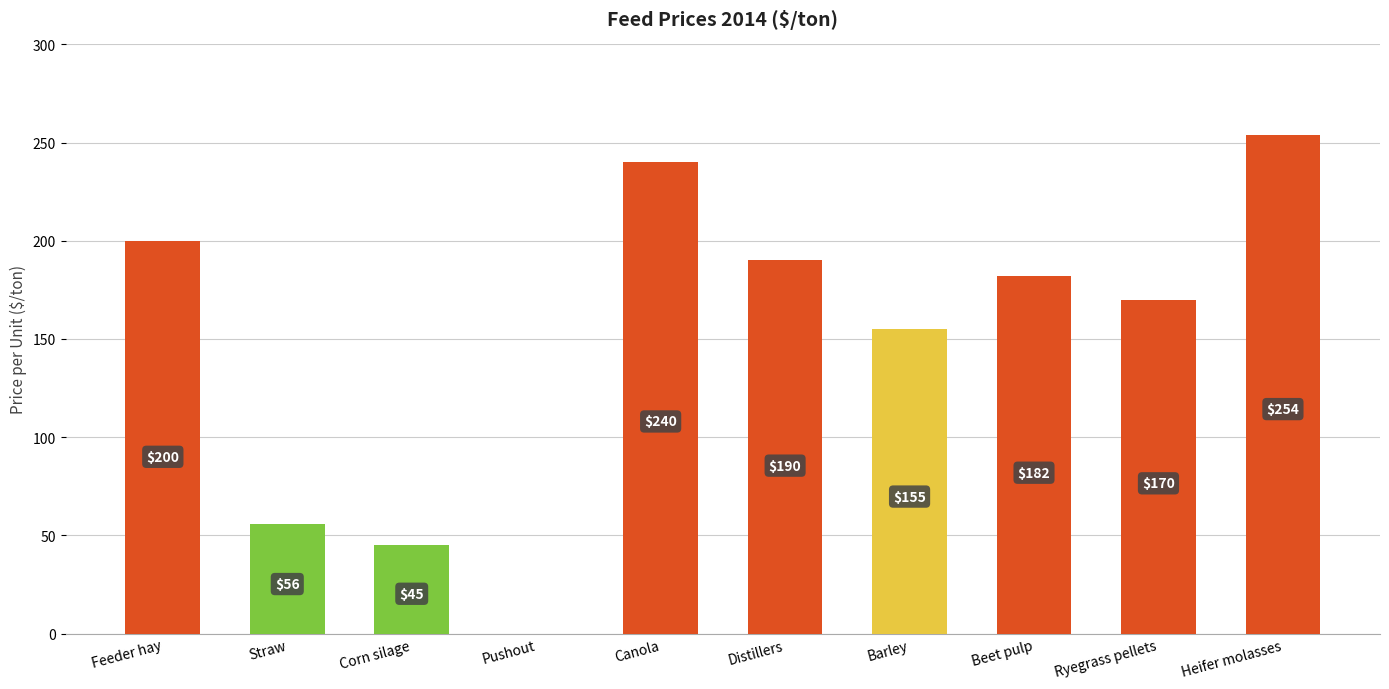

The chart shows a value of 190 at Distillers. True or false?

True